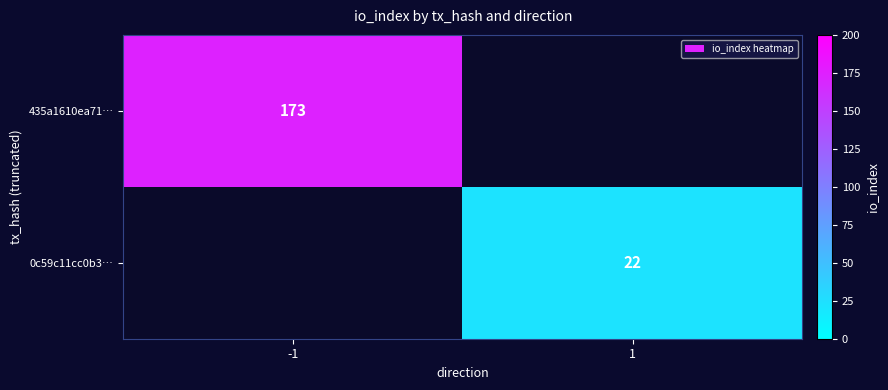

True or false: 435a1610ea71… has a value of 69 at -1.

False